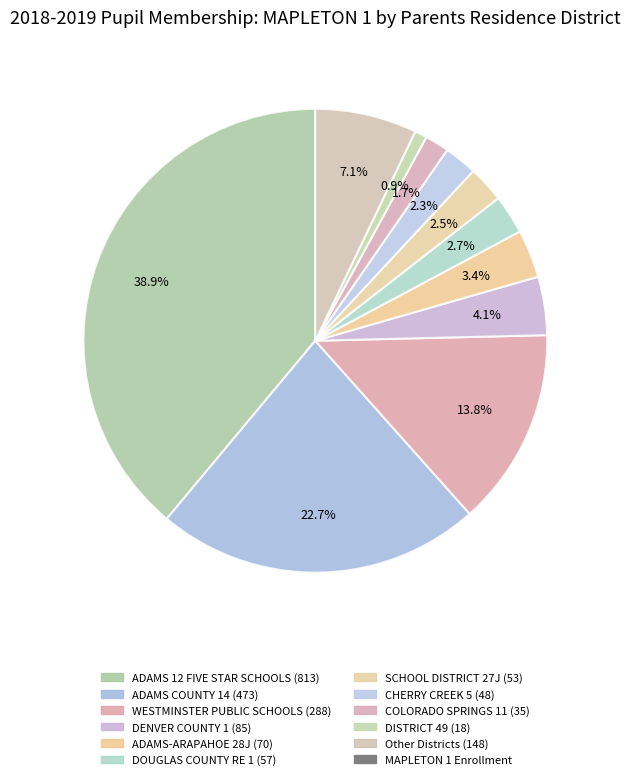

How many segments does this pie chart have?

11